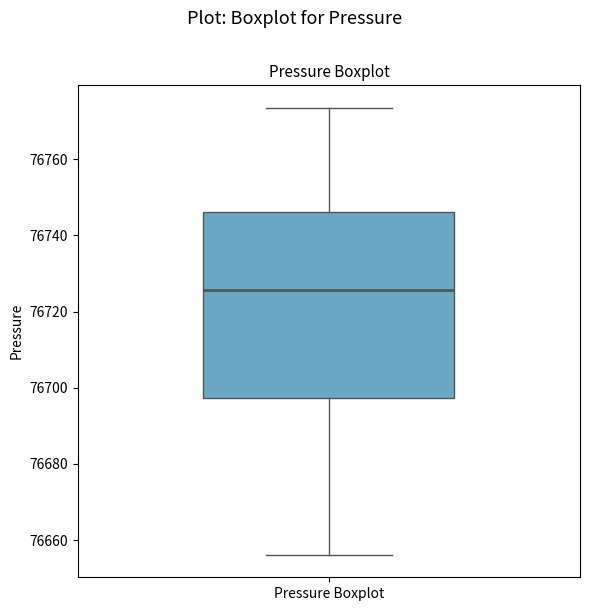

Transcribe this box plot: give where the median line is, the range the box spans, and where the two whiskers end, as read against the y-axis. The values are not printed on the chart, so give them approximately, as read against the axis.

median 76726, box 76698 to 76746, whiskers 76656 to 76774